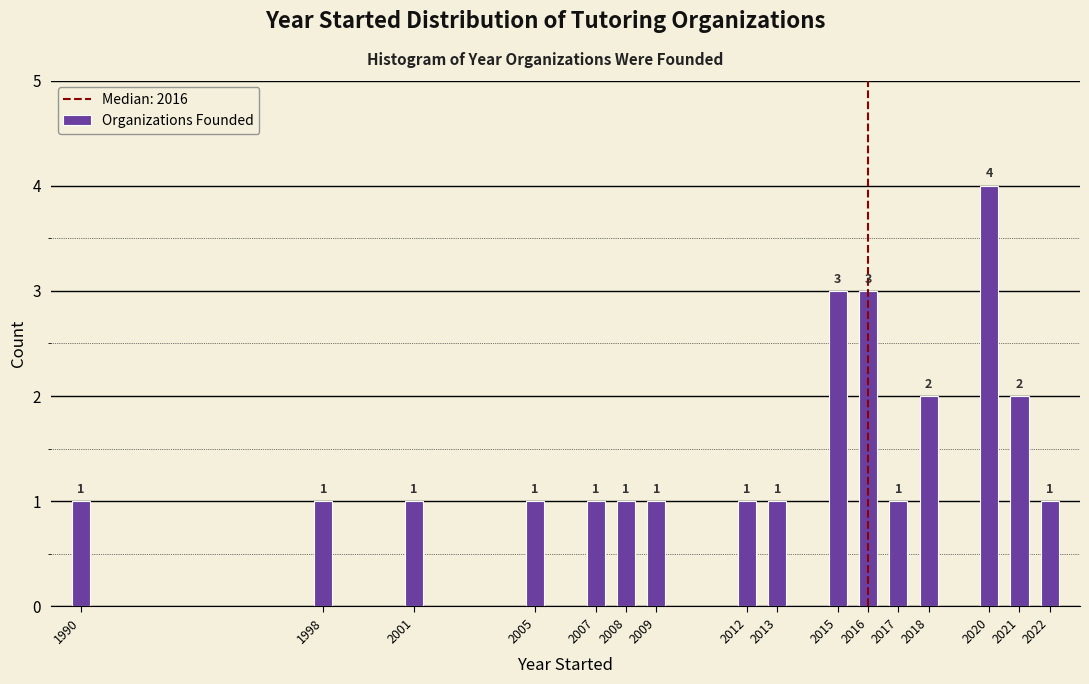

Reading left to right, what are all the values shown in this chart?

1	1	1	1	1	1	1	1	1	3	3	1	2	4	2	1